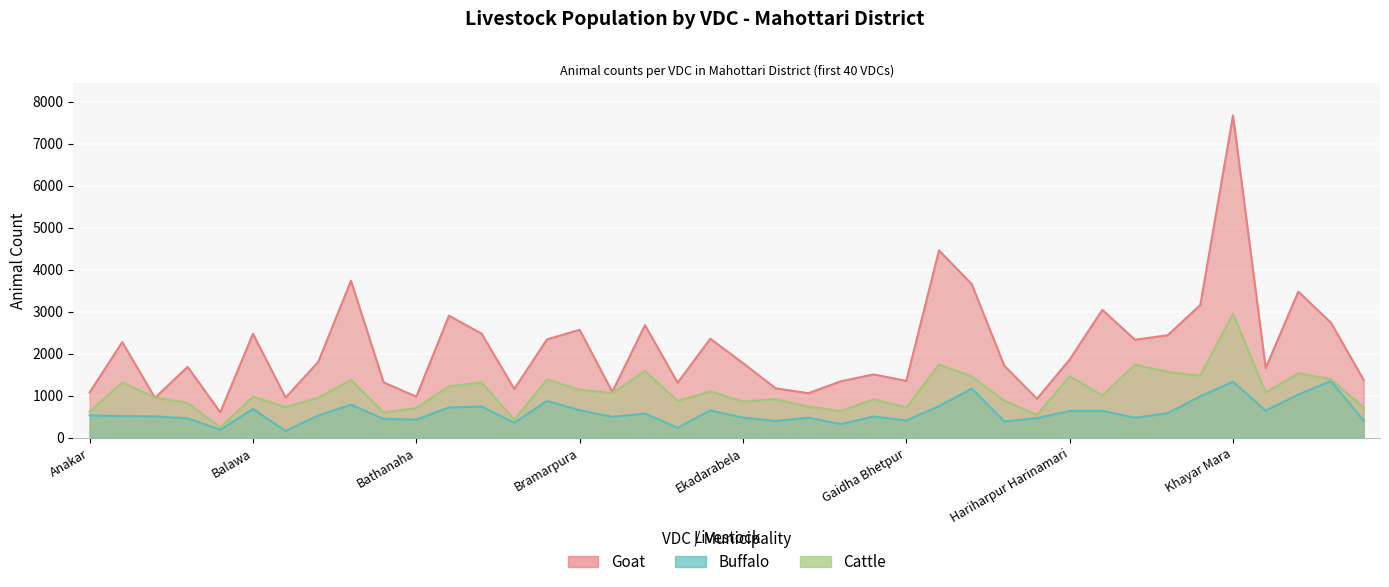

Which category has the lowest value in the Goat series?

Bairgiya Laxminiya